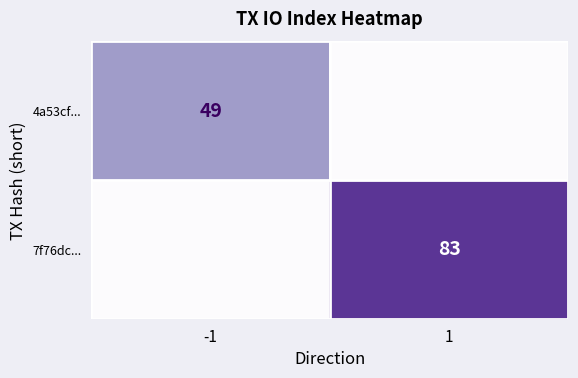

True or false: 4a53cf... has a value of 49 at -1.

True